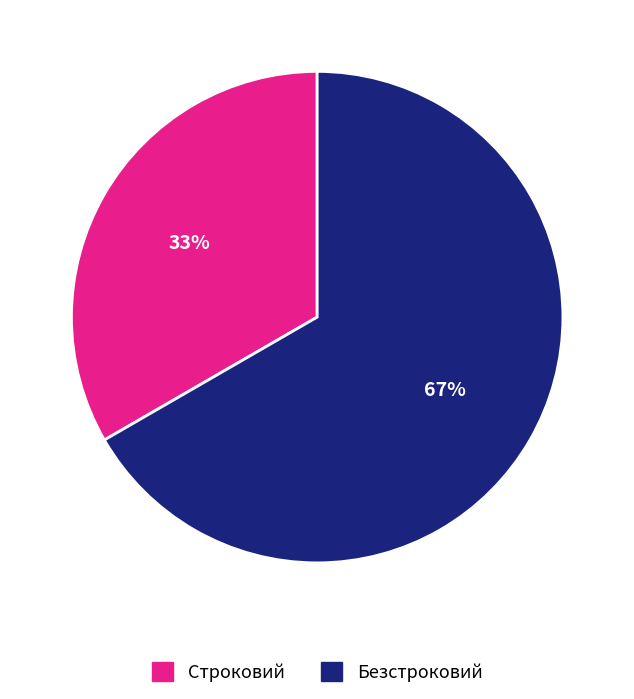

Approximately how many times larger is the value at Строковий compared to Безстроковий?

0.5